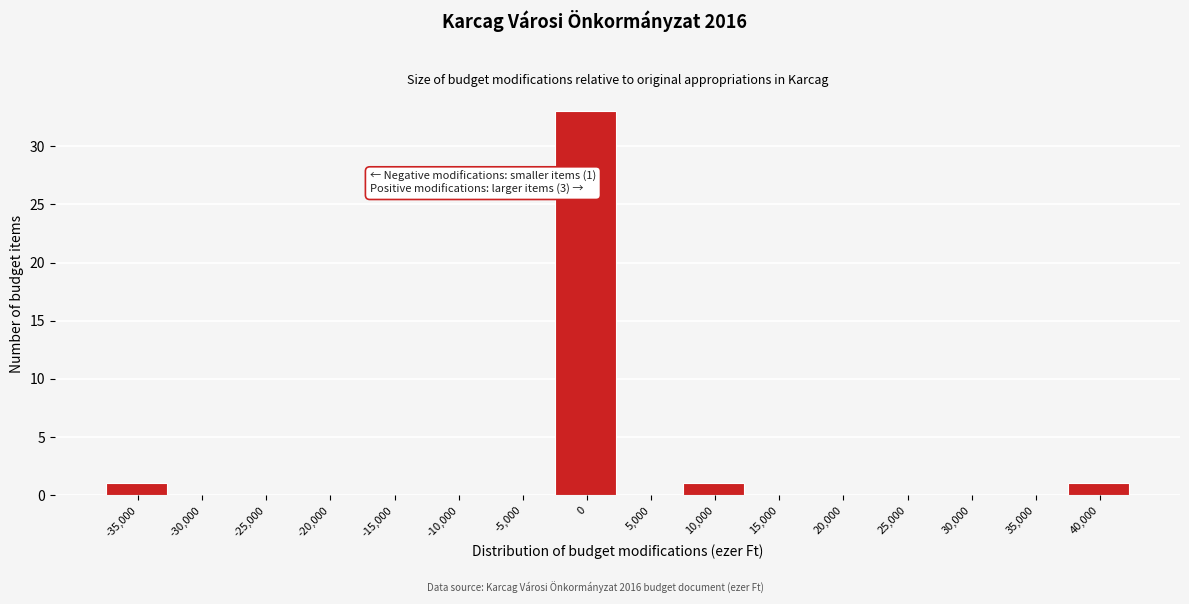

Reading left to right, list all the values displayed in this chart.

-35,000=1	-30,000=0	-25,000=0	-20,000=0	-15,000=0	-10,000=0	-5,000=0	0=33	5,000=0	10,000=1	15,000=0	20,000=0	25,000=0	30,000=0	35,000=0	40,000=1